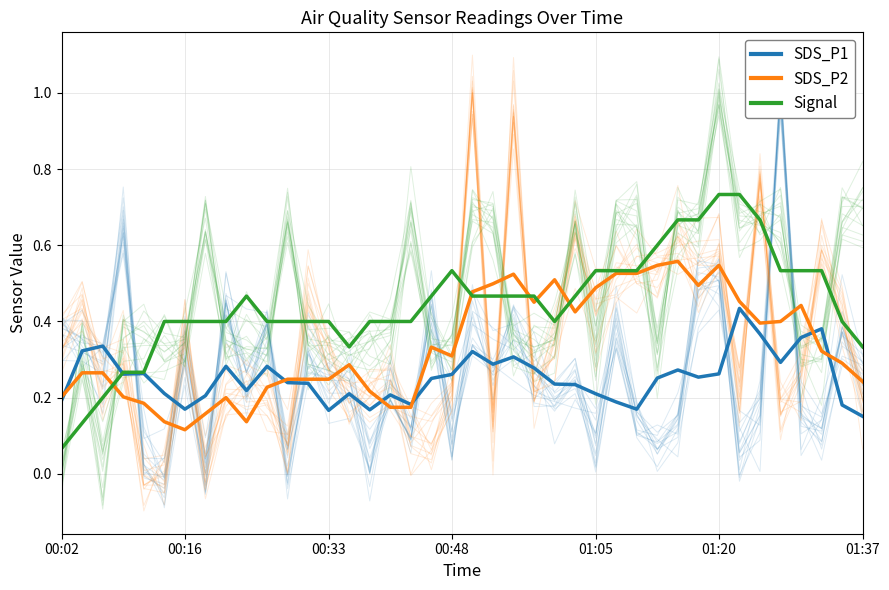

At how many categories does at least one series exceed 0?

40